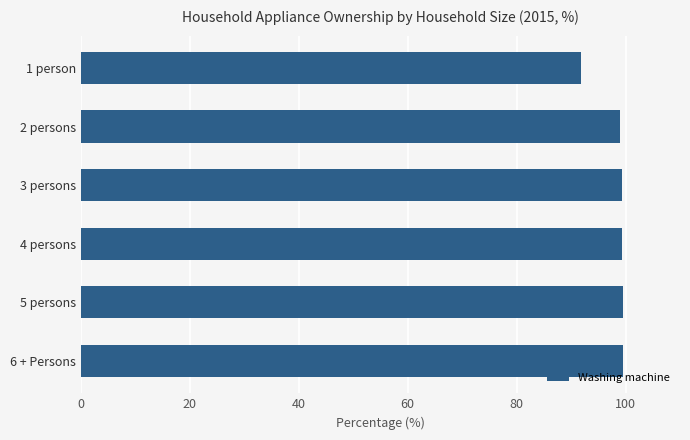

How many distinct data groups are displayed?

1